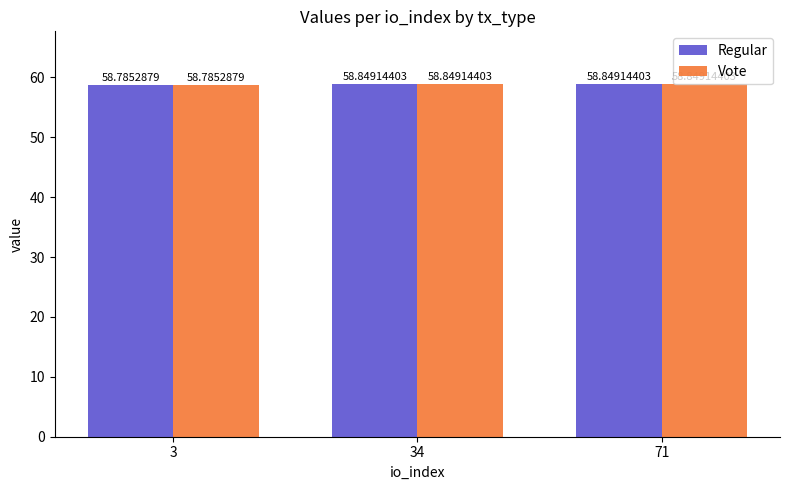

Reading left to right, list all the values displayed in this chart.

Regular: 3=58.8	34=58.8	71=58.8
Vote: 3=58.8	34=58.8	71=58.8